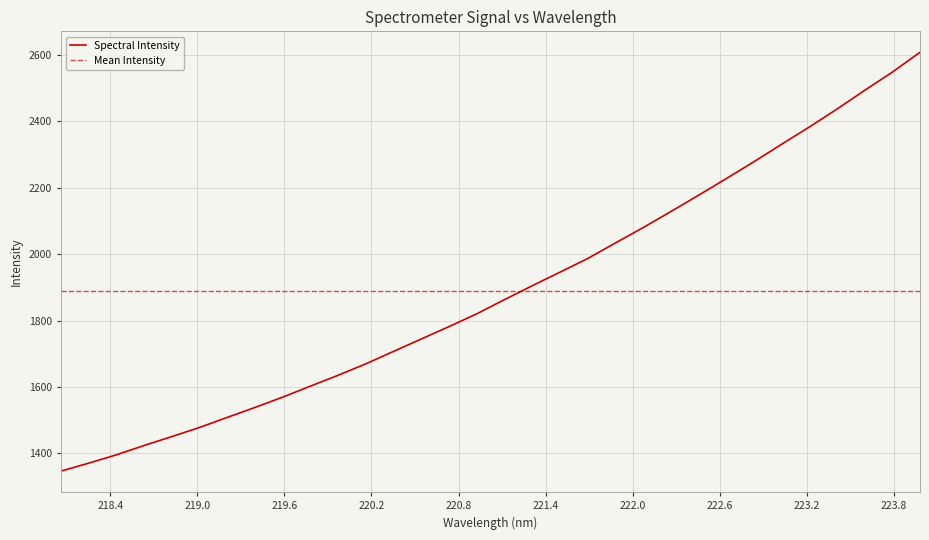

Reading left to right, list all the values displayed in this chart.

1346.6	1370.7	1395.8	1423.9	1450.8	1478.3	1508.6	1538.6	1569.7	1602.8	1635.6	1670.0	1707.5	1744.9	1782.1	1820.7	1863.4	1905.2	1946.0	1987.1	2033.9	2080.1	2128.5	2177.4	2227.6	2278.5	2331.1	2383.0	2437.0	2493.5	2548.4	2608.2